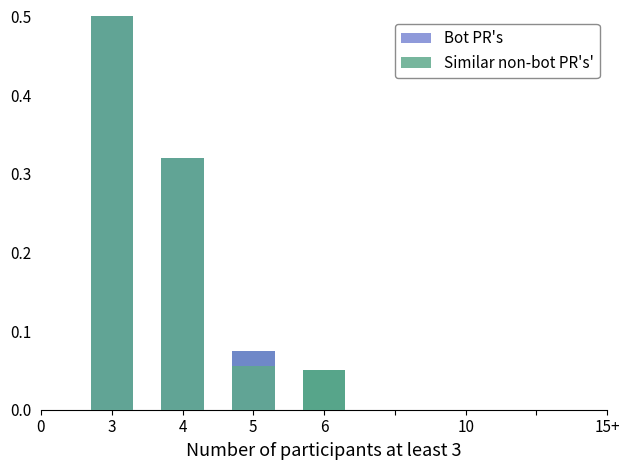

Which series has the largest range (max minus min)?

Bot PR's